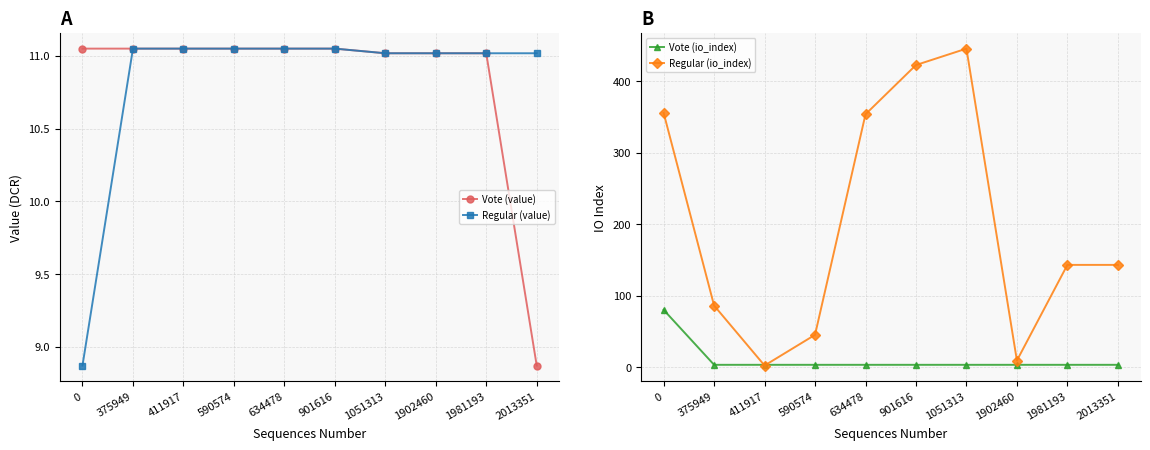

True or false: Regular (value) and Vote (io_index) intersect in this chart.

True